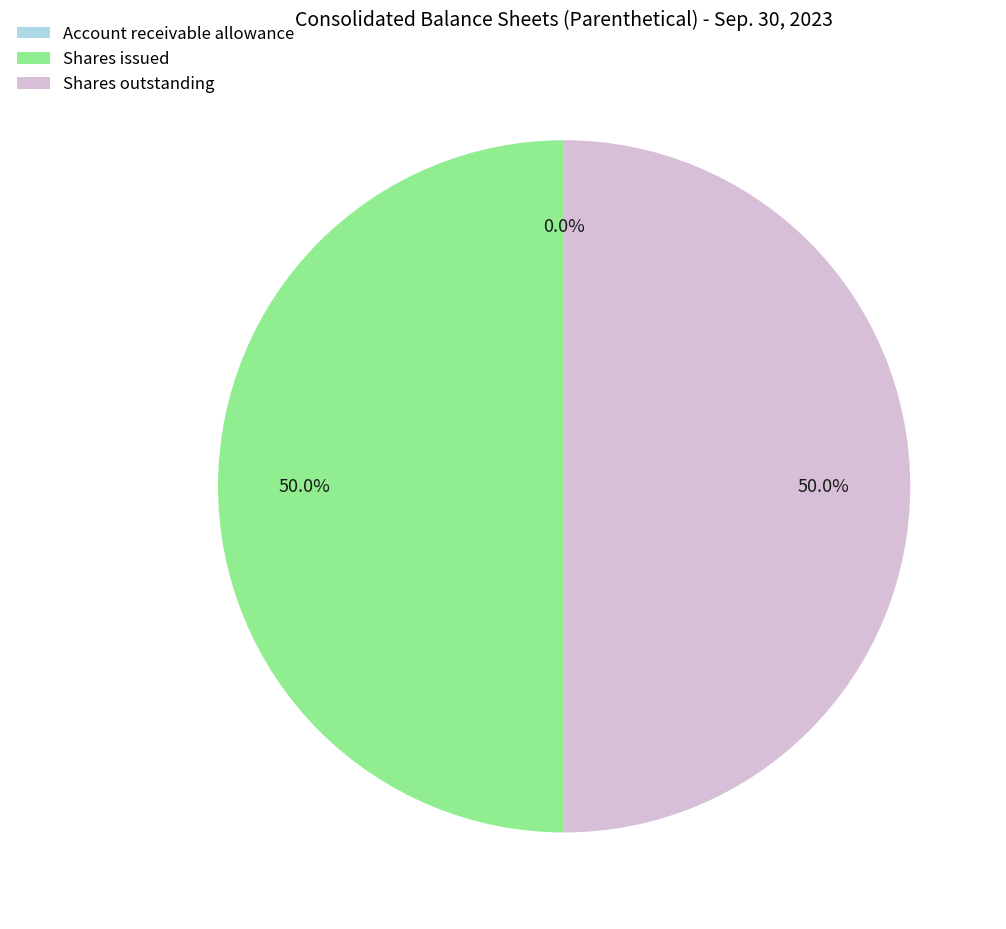

Do Shares issued and Shares outstanding together represent more than half of the pie?

Yes